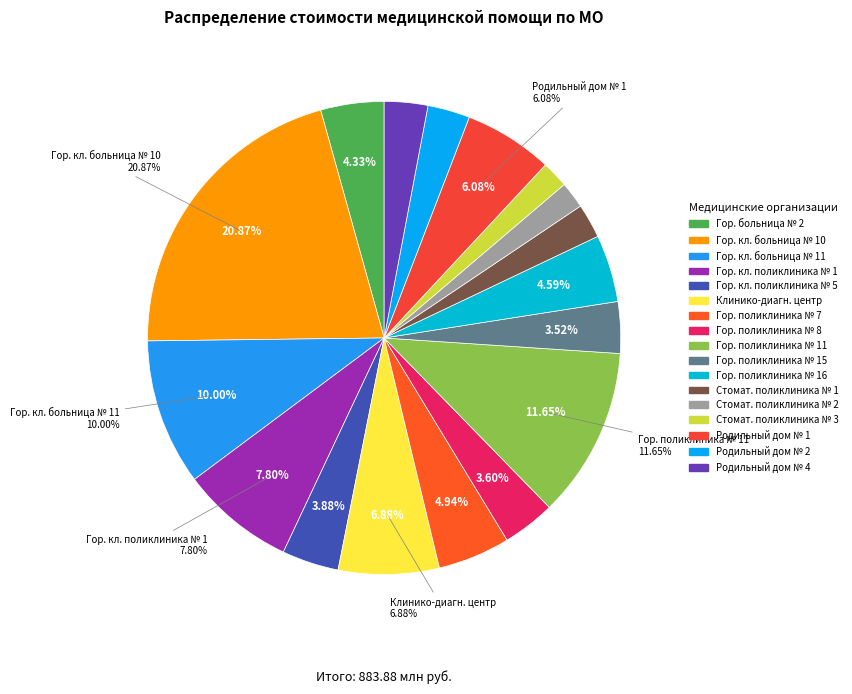

Rank the categories by value from lowest to highest.

КГБУЗ «Стоматологическая поликлиника № 2», КГБУЗ «Стоматологическая поликлиника № 3», КГБУЗ «Стоматологическая поликлиника № 1», КГБУЗ «Родильный дом № 2», КГБУЗ «Родильный дом № 4», КГБУЗ «Городская поликлиника № 15», КГБУЗ «Городская поликлиника № 8», КГБУЗ «Городская клиническая поликлиника № 5», КГБУЗ «Городская больница № 2», КГБУЗ «Городская поликлиника № 16», КГБУЗ «Городская поликлиника № 7», КГБУЗ «Родильный дом № 1», КГБУЗ «Клинико-диагностический центр», КГБУЗ «Городская клиническая поликлиника № 1», КГБУЗ «Городская клиническая больница № 11», КГБУЗ «Городская поликлиника № 11», КГБУЗ «Городская клиническая больница № 10»